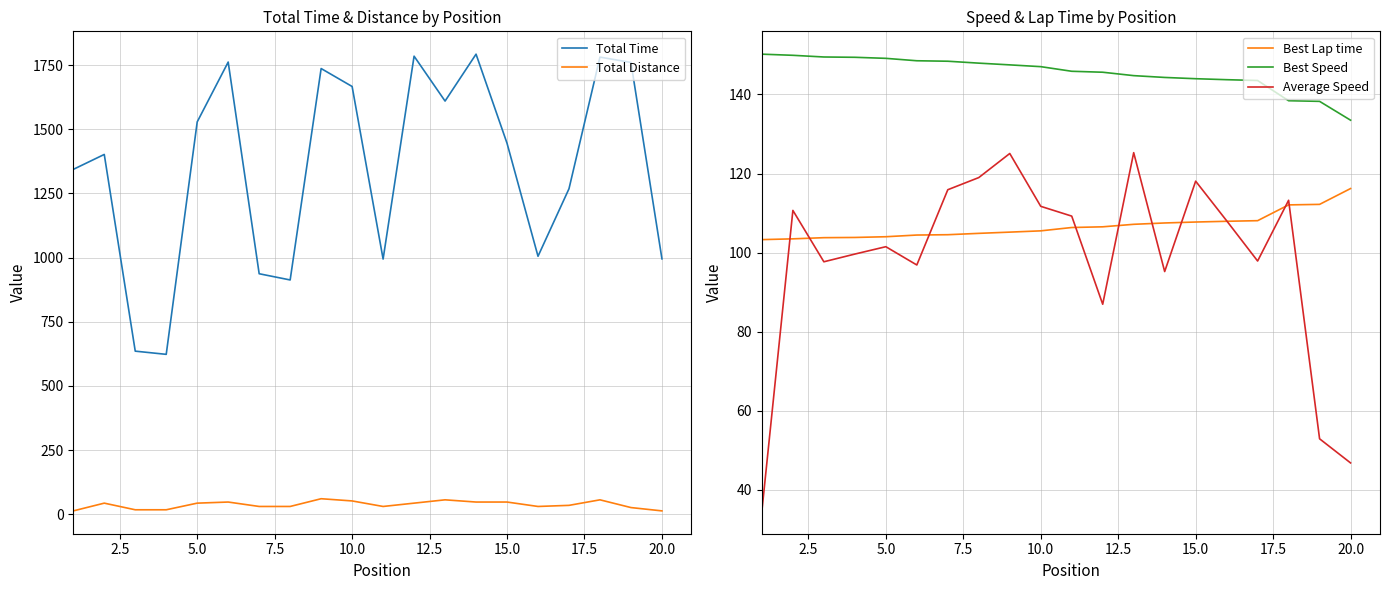

What is the maximum value for Total Distance?

60.3